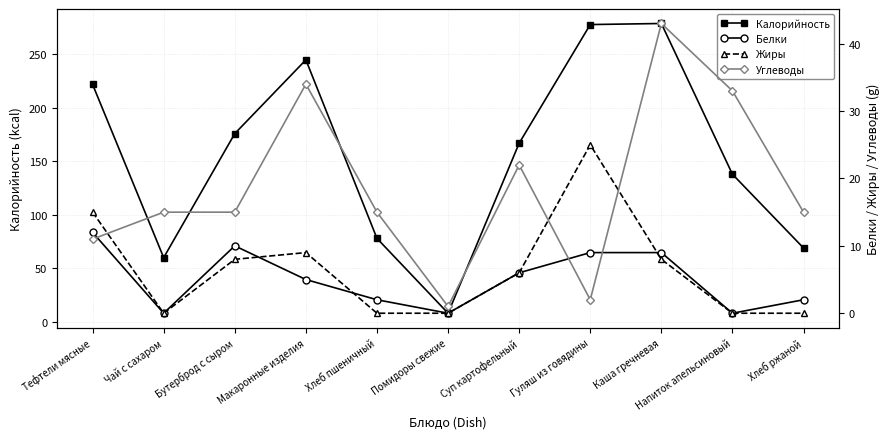

What is the difference between the maximum and minimum values in the Белки series?

12